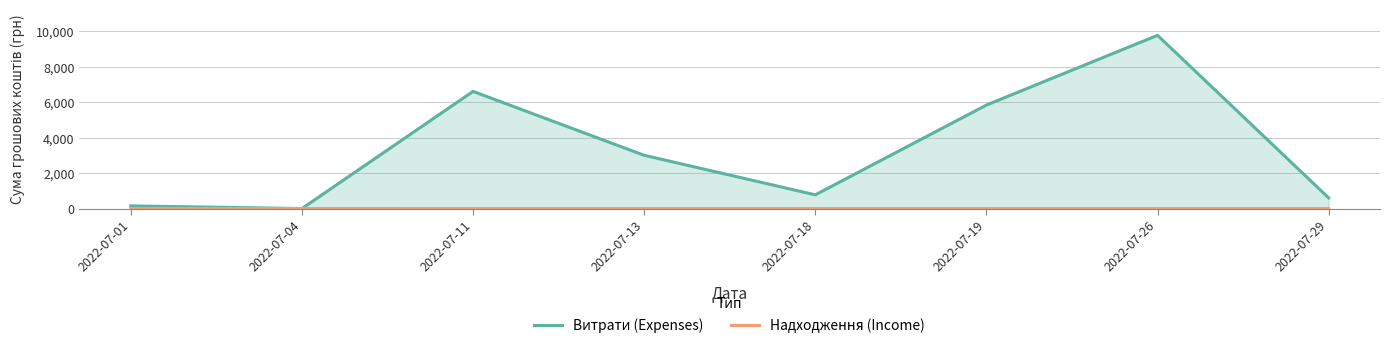

At which label is Надходження (Income) closest to 0?

2022-07-01